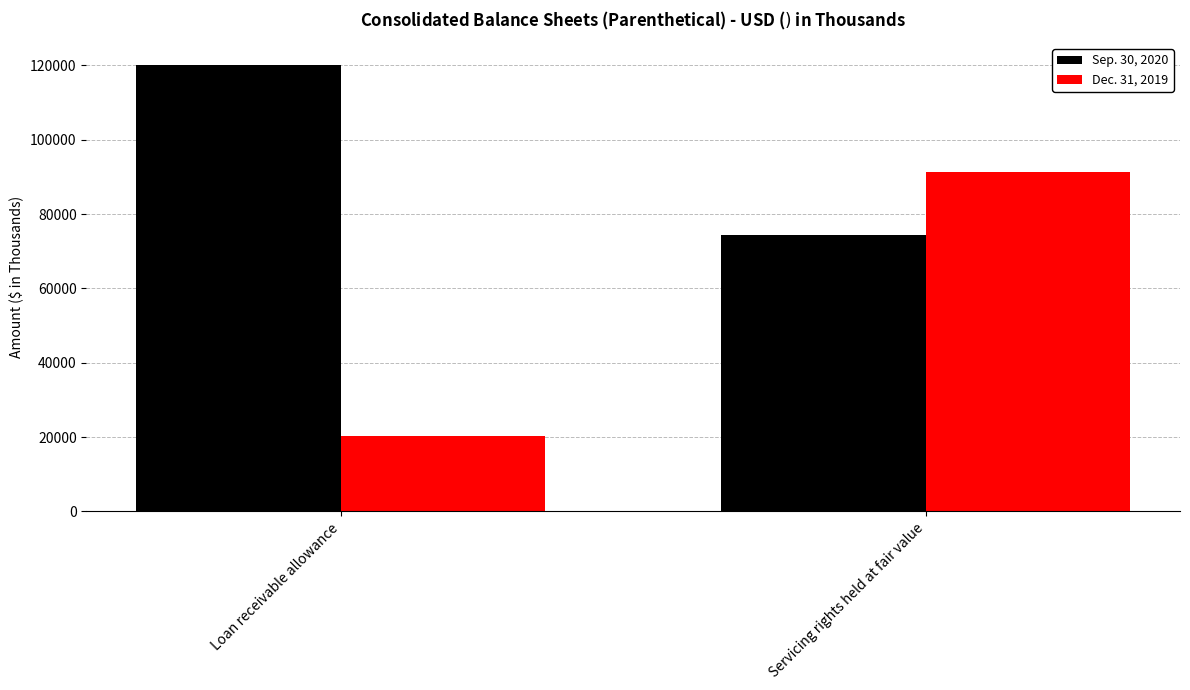

At which category is the sum across all series the highest?

Servicing rights held at fair value